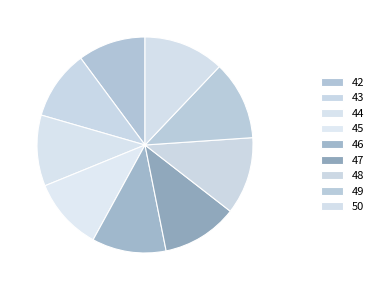

Does 50 account for over 50% of the chart?

No